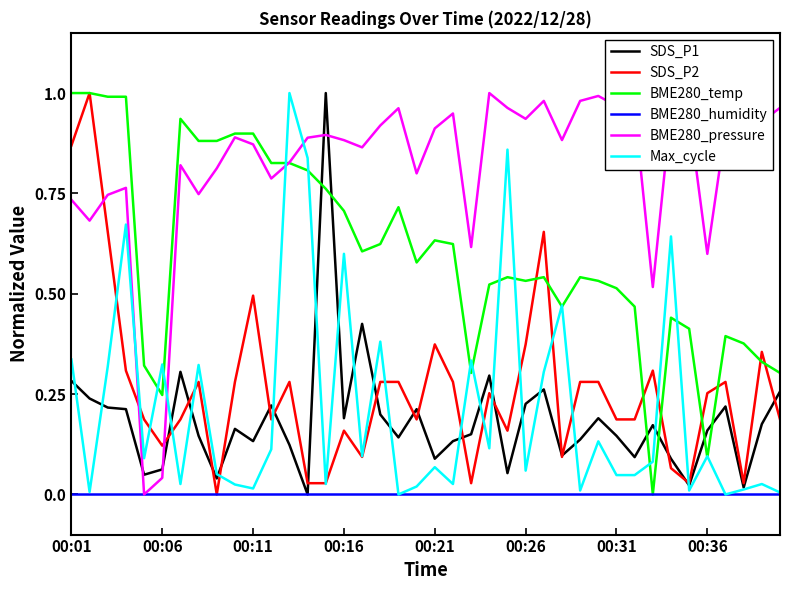

True or false: BME280_humidity and Max_cycle intersect in this chart.

False